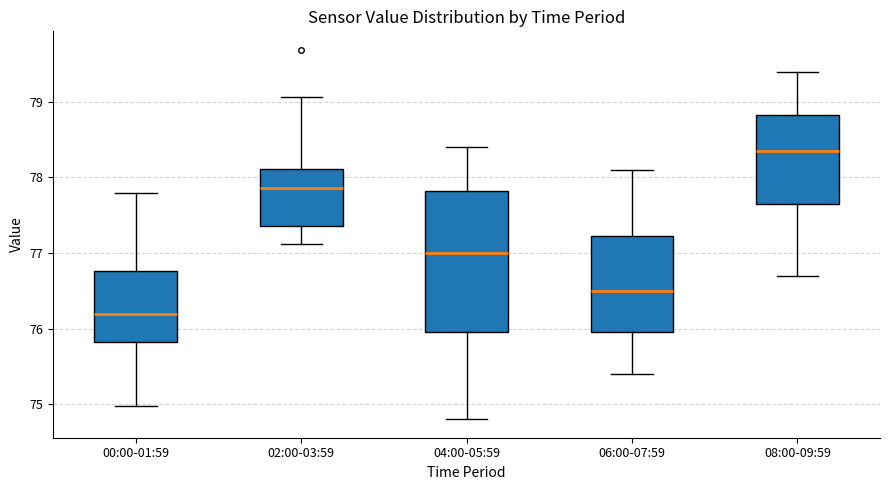

Which box is the tallest, from its lower edge to its upper edge?

04:00-05:59